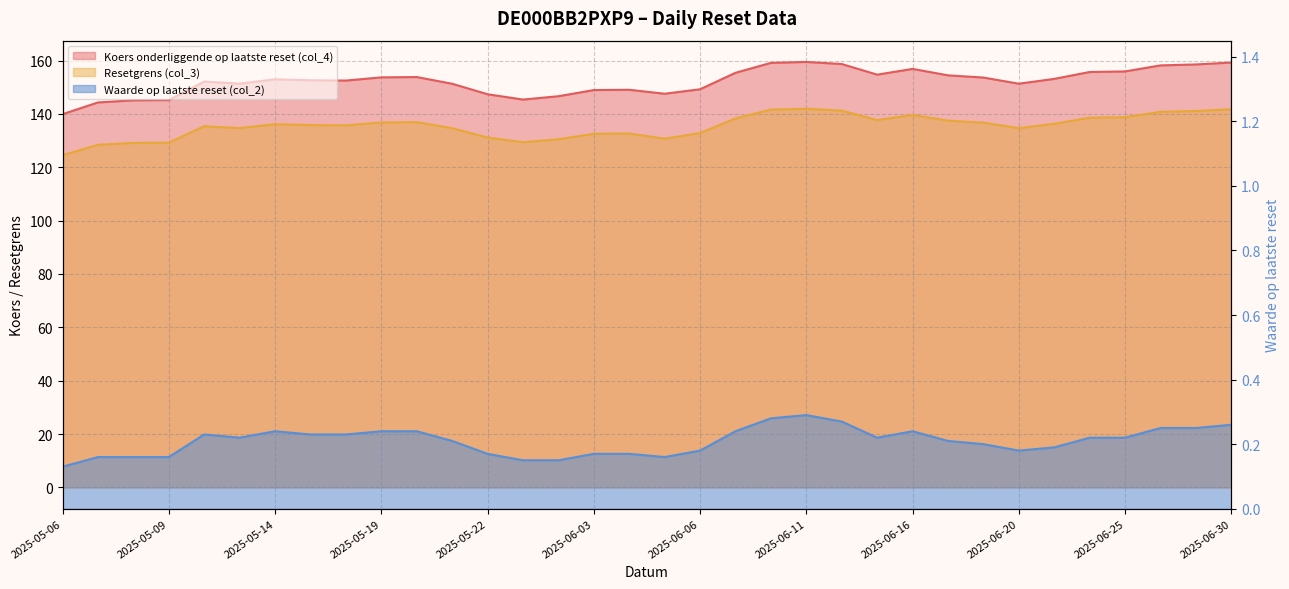

Which series changed the most between 2025-05-12 and 2025-05-15?

Koers onderliggende op laatste reset (col_4)